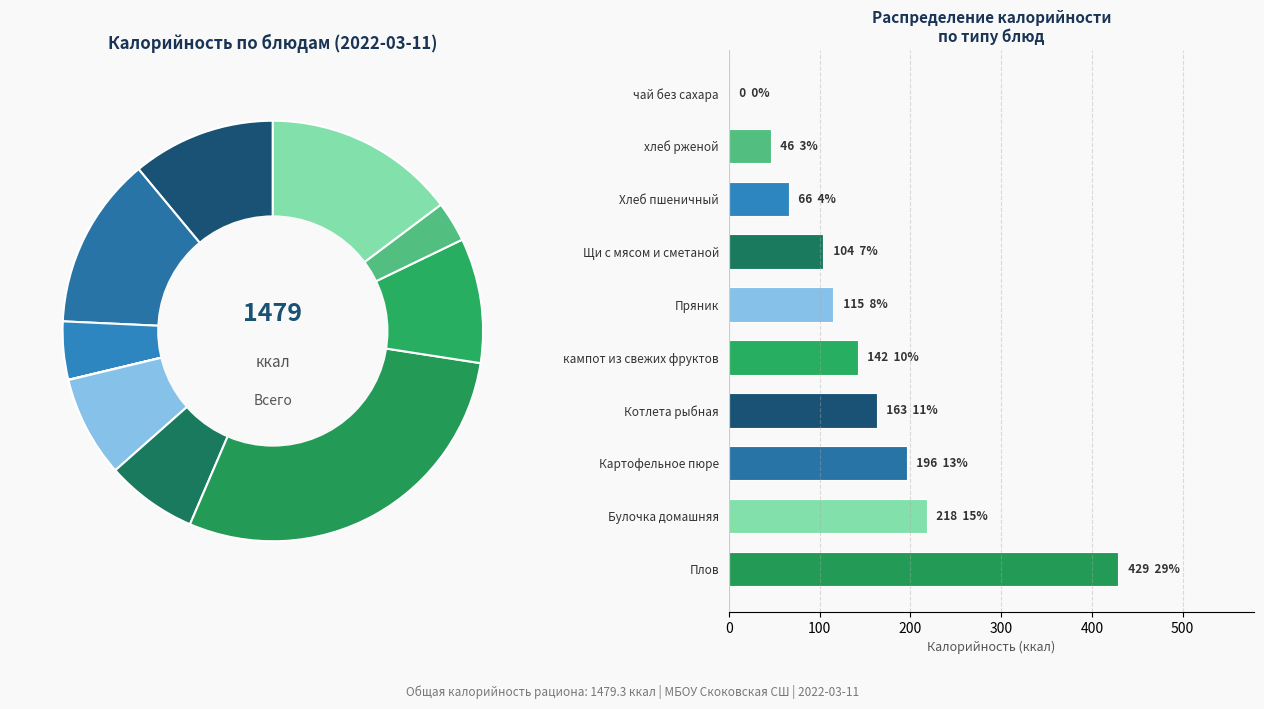

Rank the categories by value from highest to lowest.

Плов, Булочка домашняя, Картофельное пюре, Котлета рыбная, кампот из свежих фруктов, Пряник, Щи с мясом и сметаной, Хлеб пшеничный, хлеб рженой, чай без сахара